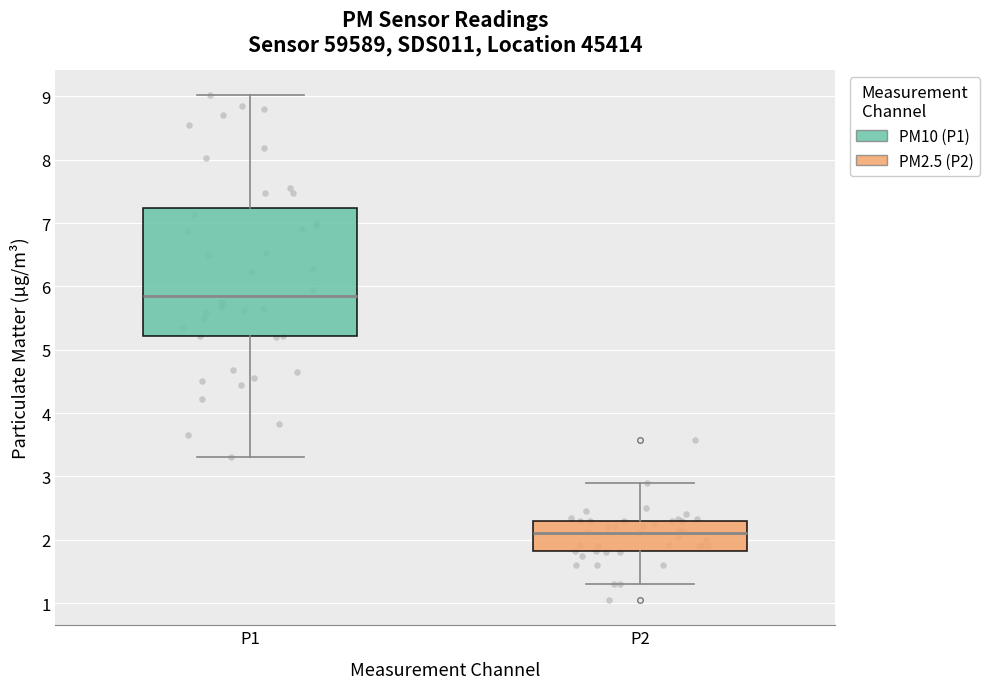

Where is the lower edge of the box for P2 on the y-axis? The values are not printed on the chart, so give them approximately, as read against the axis.

1.8